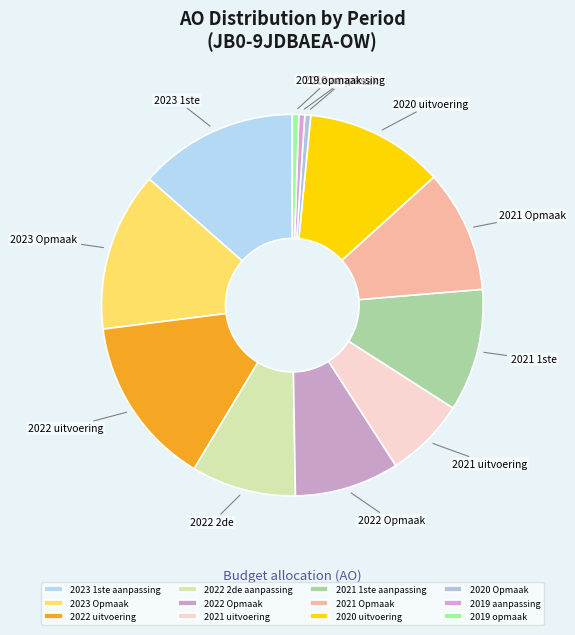

Is there a majority slice in this chart?

No